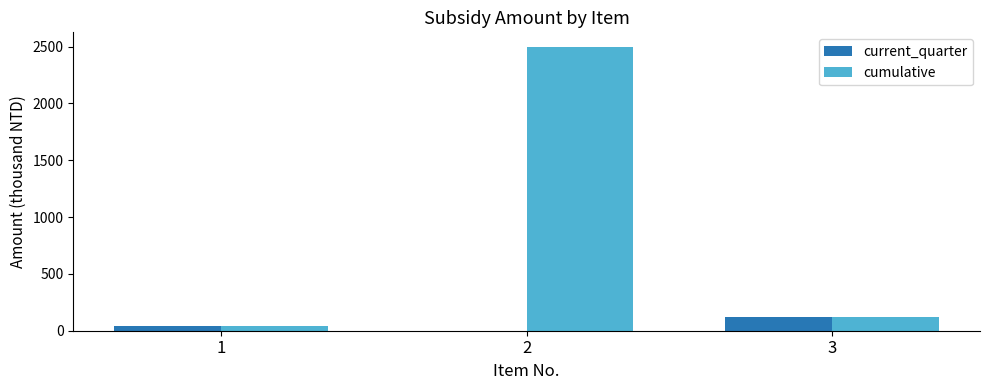

Are the bars grouped side by side (vs. stacked)?

Yes